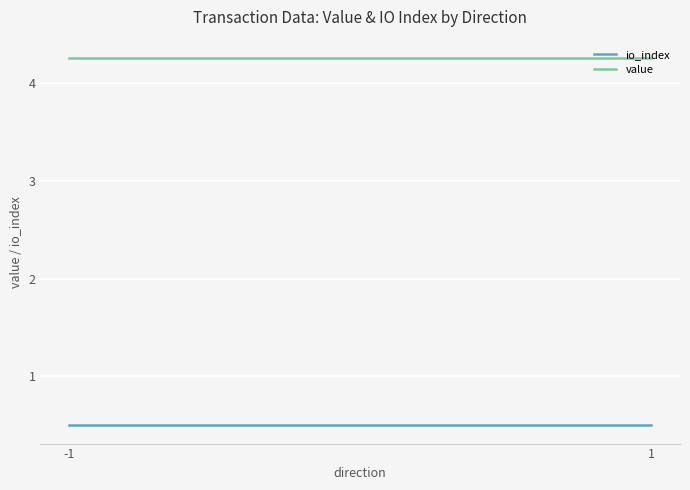

What is the difference between the highest and lowest values at 1?

3.8